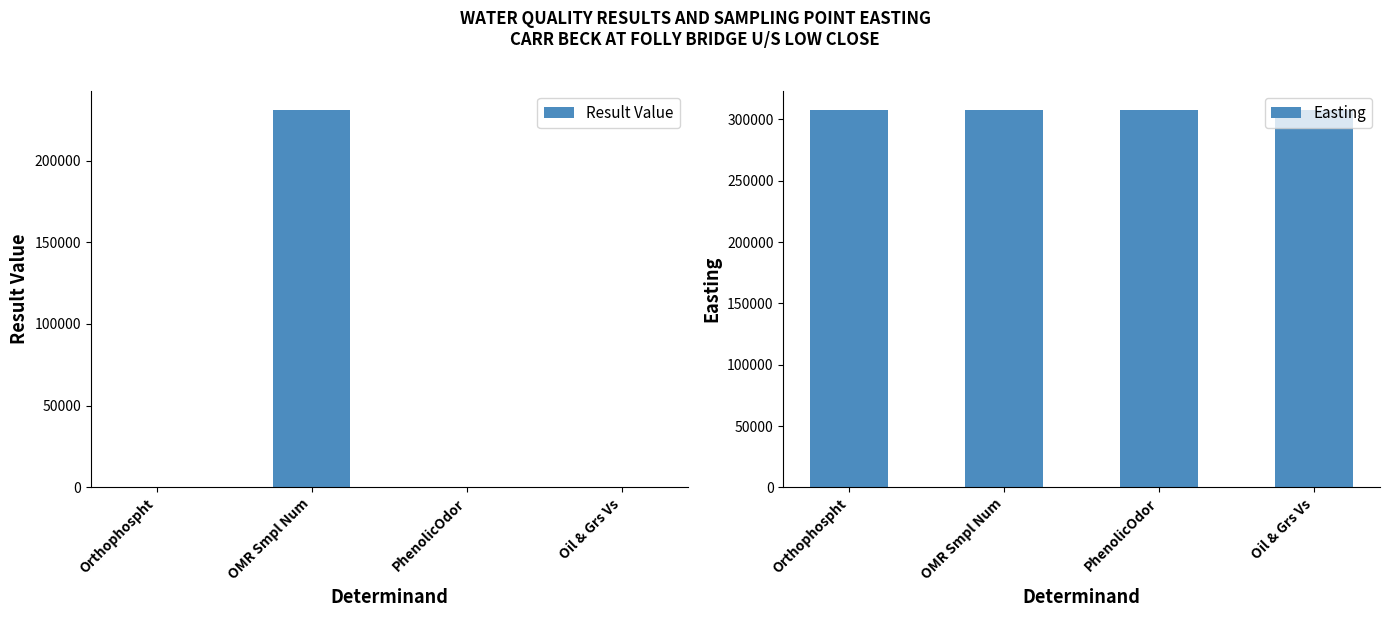

Which series has the widest spread of values?

Result Value